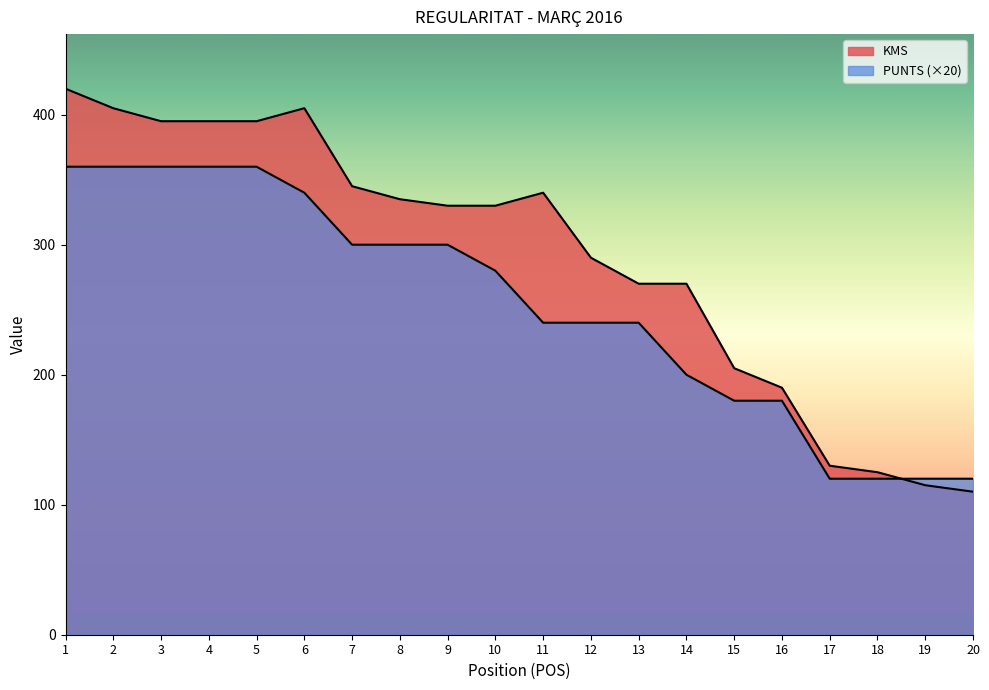

Reading right to left, extract all data points from this chart.

KMS: 20=110	19=115	18=125	17=130	16=190	15=205	14=270	13=270	12=290	11=340	10=330	9=330	8=335	7=345	6=405	5=395	4=395	3=395	2=405	1=420
PUNTS: 20=120	19=120	18=120	17=120	16=180	15=180	14=200	13=240	12=240	11=240	10=280	9=300	8=300	7=300	6=340	5=360	4=360	3=360	2=360	1=360